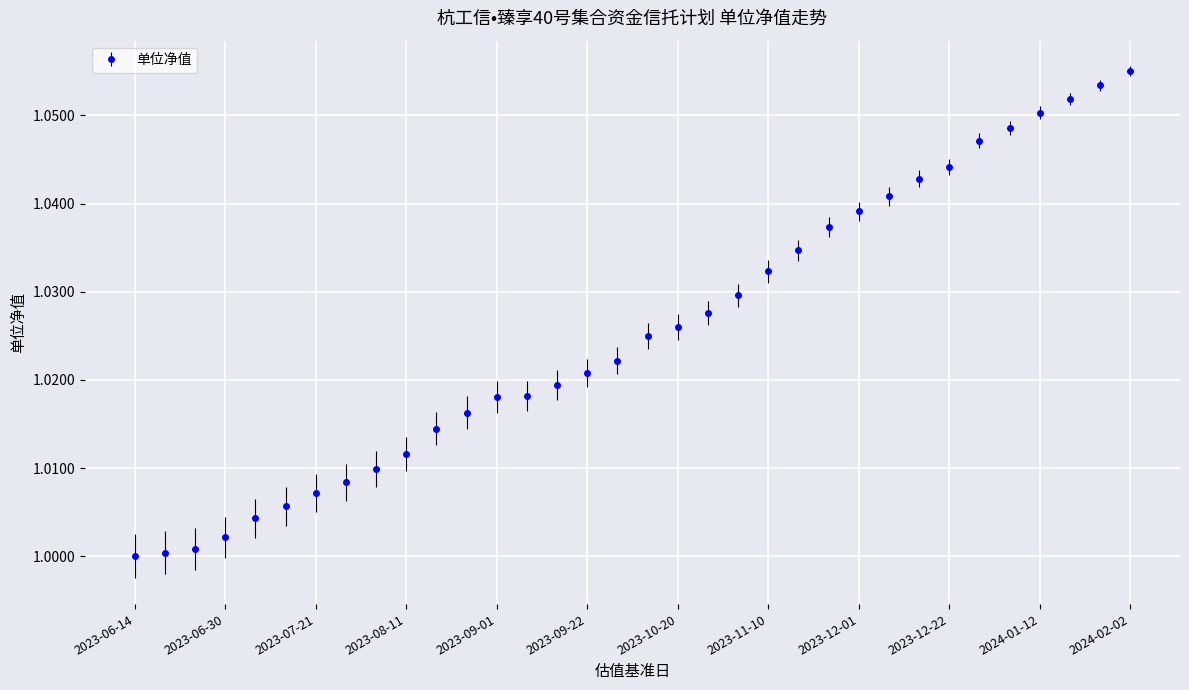

What is the sum of all values?

34.9